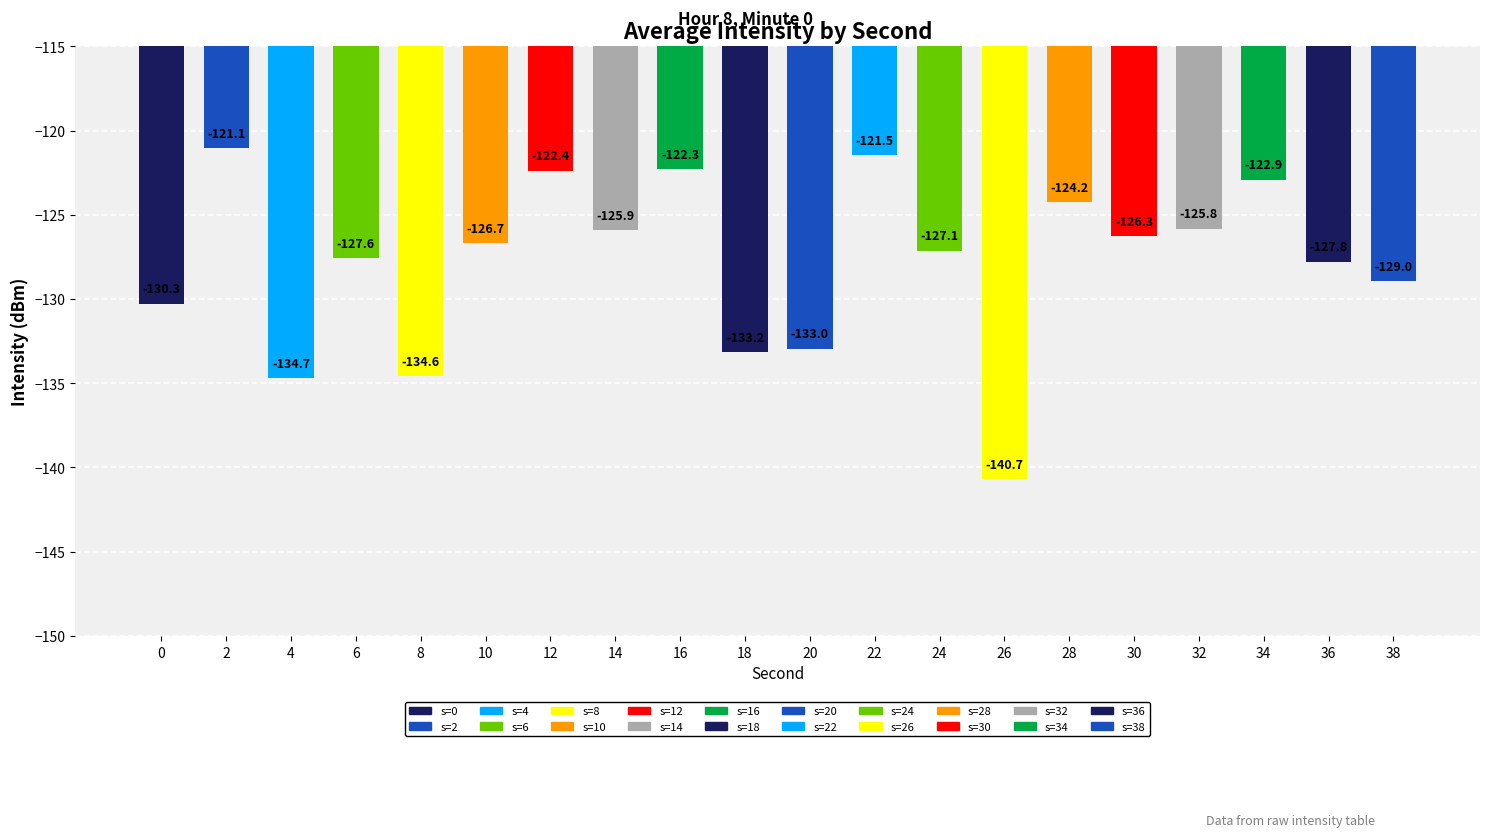

Is it true that the value at 6 is -66.8?

False